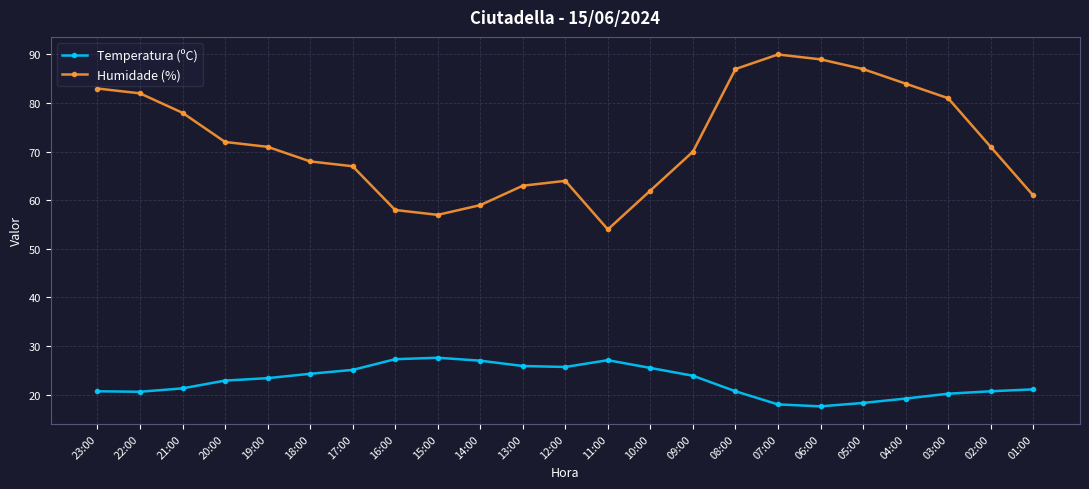

What is the lowest value of the Temperatura (ºC) series?

17.6